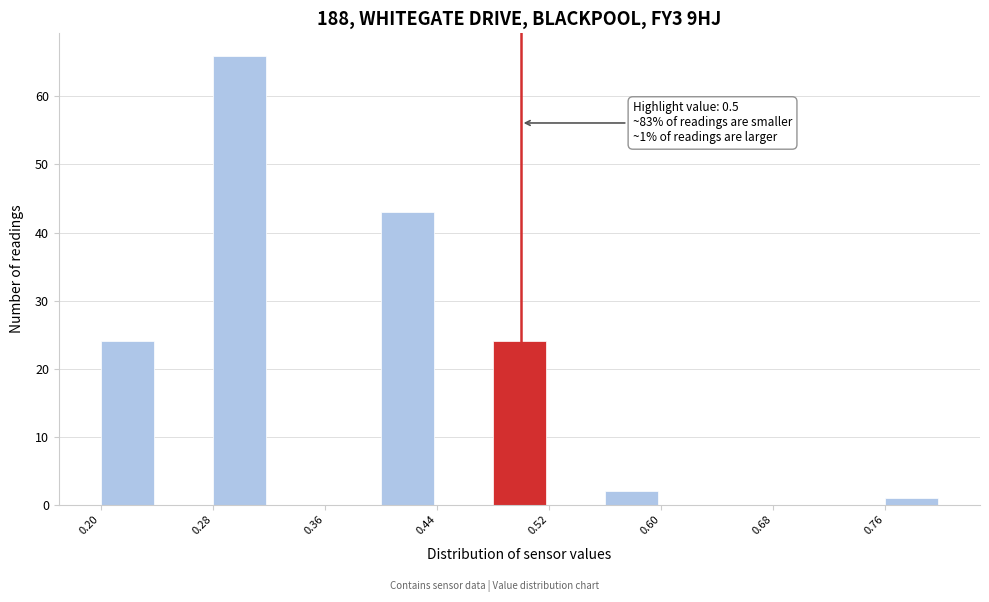

Over which range of the x-axis is the bar tallest?

0.28 to 0.32